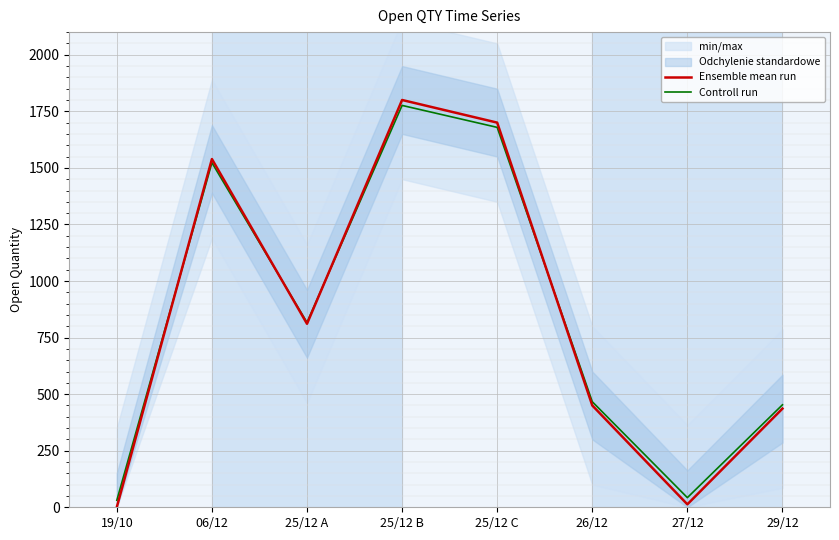

Where do Controll run and Ensemble mean run first cross each other?

19/10 and 06/12